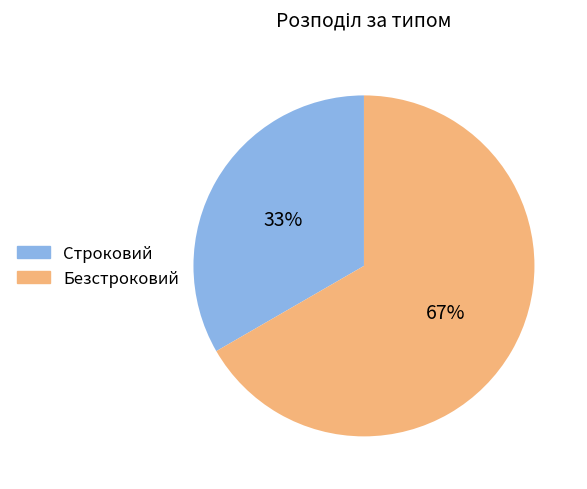

What is the largest slice in the pie chart?

Безстроковий